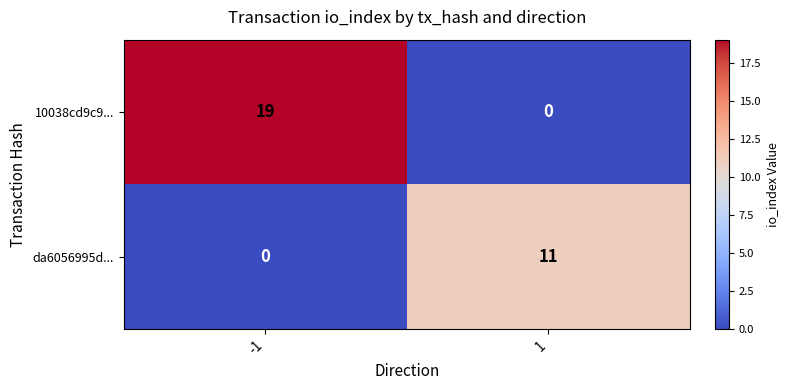

Count the number of categories in the chart.

2